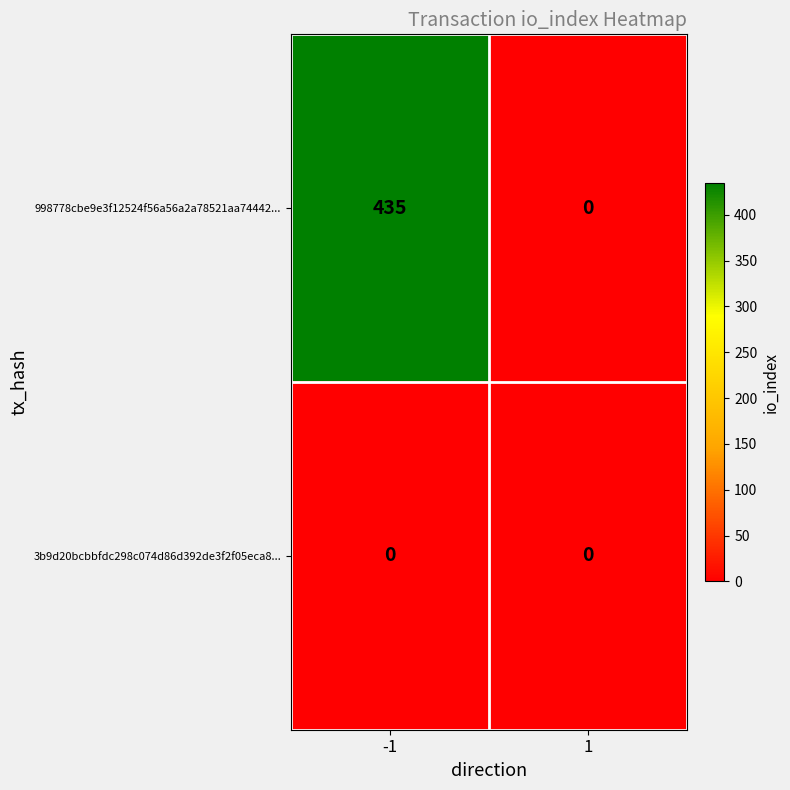

Reading left to right, what are all the values shown in this chart?

998778cbe9e3f12524f56a56a2a78521aa74442...: 435	0
3b9d20bcbbfdc298c074d86d392de3f2f05eca8...: 0	0